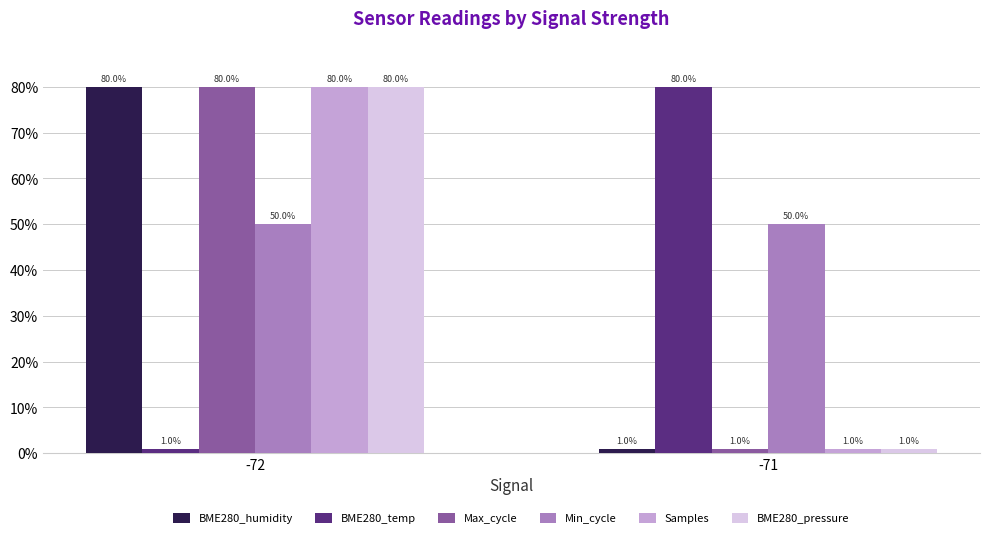

True or false: BME280_pressure has a value of 1 at -71.

True